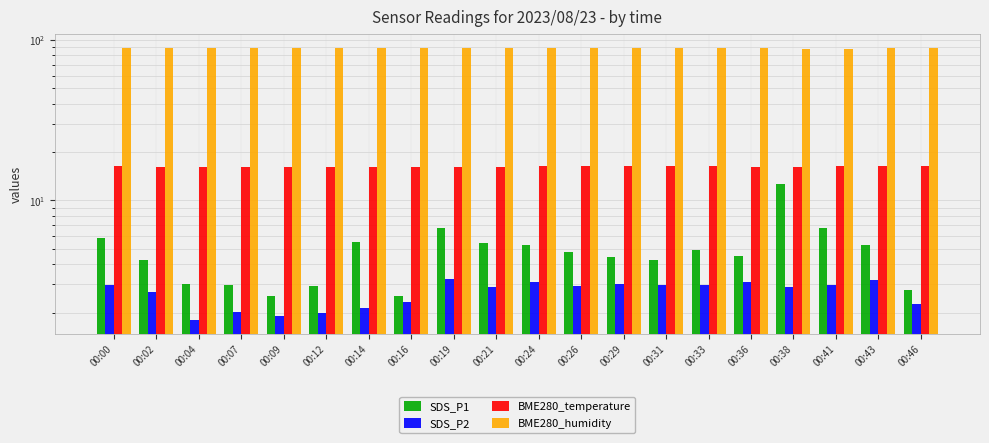

What is the sum of the SDS_P1 values at 00:12 and 00:24?

8.2